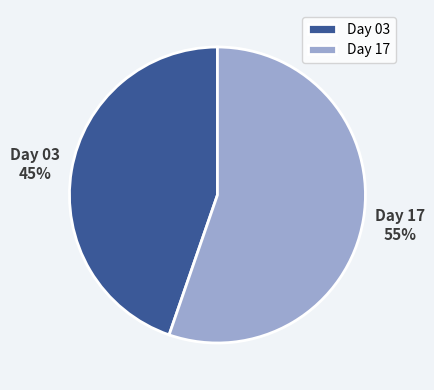

True or false: Day 03 accounts for 45% of the total.

True